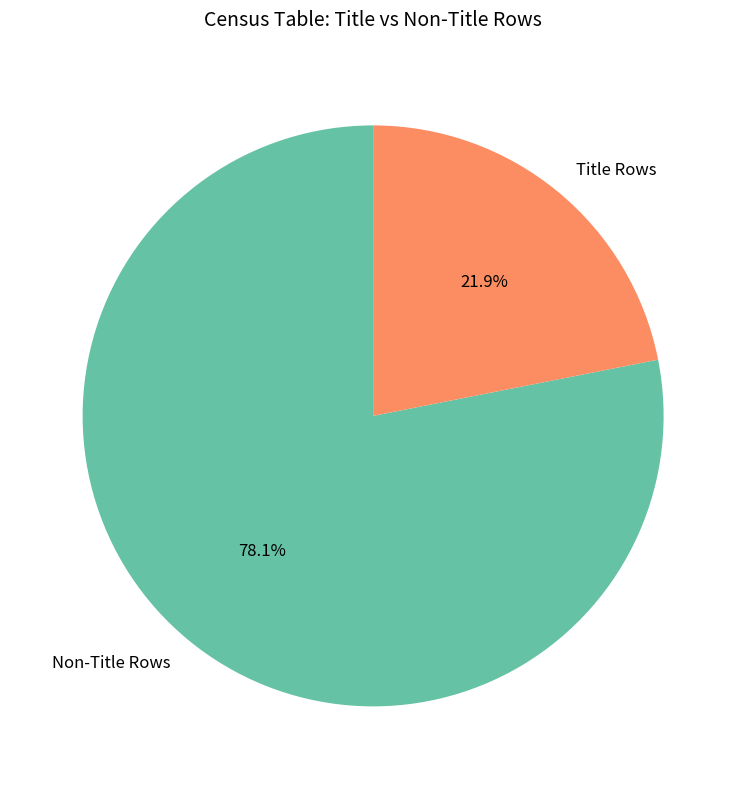

Count the number of slices in the pie.

2